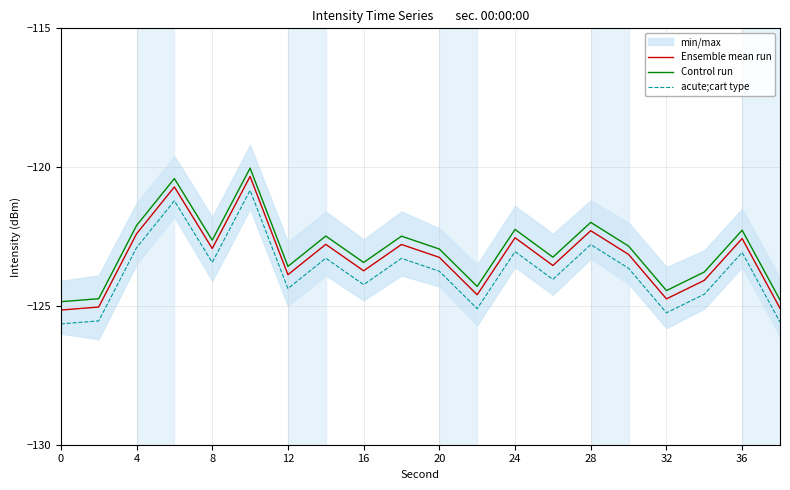

True or false: acute;cart type and Control run cross at least once.

False